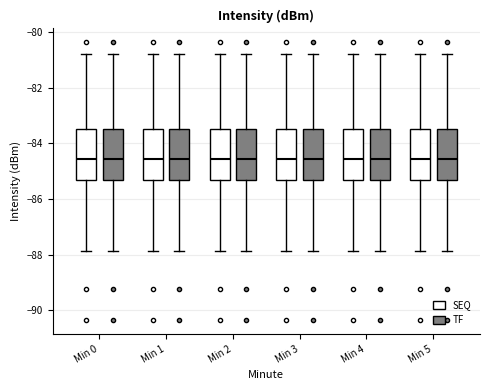

Reading left to right, transcribe this box plot: for each box, give where its median line is, the range the box spans, and where its two whiskers end, as read against the y-axis. The values are not printed on the chart, so give them approximately, as read against the axis.

Min 0 (SEQ): median -84.6, box -85.4 to -83.4, whiskers -87.8 to -80.8
Min 0 (TF): median -84.6, box -85.4 to -83.4, whiskers -87.8 to -80.8
Min 1 (SEQ): median -84.6, box -85.4 to -83.4, whiskers -87.8 to -80.8
Min 1 (TF): median -84.6, box -85.4 to -83.4, whiskers -87.8 to -80.8
Min 2 (SEQ): median -84.6, box -85.4 to -83.4, whiskers -87.8 to -80.8
Min 2 (TF): median -84.6, box -85.4 to -83.4, whiskers -87.8 to -80.8
Min 3 (SEQ): median -84.6, box -85.4 to -83.4, whiskers -87.8 to -80.8
Min 3 (TF): median -84.6, box -85.4 to -83.4, whiskers -87.8 to -80.8
Min 4 (SEQ): median -84.6, box -85.4 to -83.4, whiskers -87.8 to -80.8
Min 4 (TF): median -84.6, box -85.4 to -83.4, whiskers -87.8 to -80.8
Min 5 (SEQ): median -84.6, box -85.4 to -83.4, whiskers -87.8 to -80.8
Min 5 (TF): median -84.6, box -85.4 to -83.4, whiskers -87.8 to -80.8